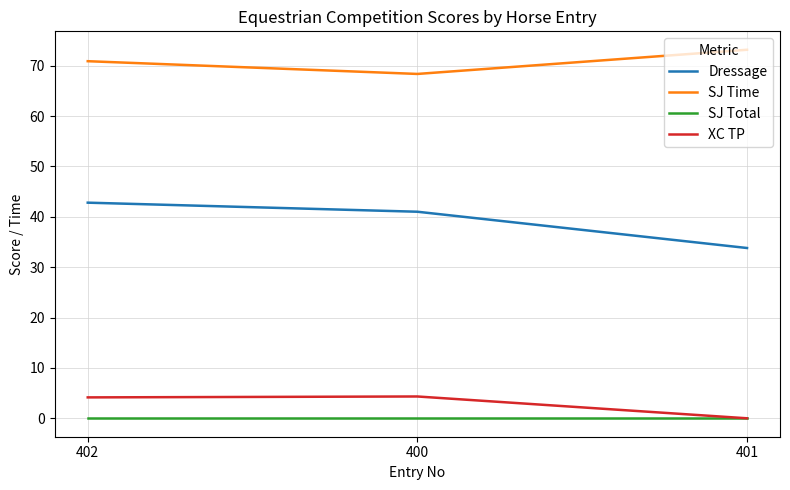

What value does the XC TP series have at 400?

4.3